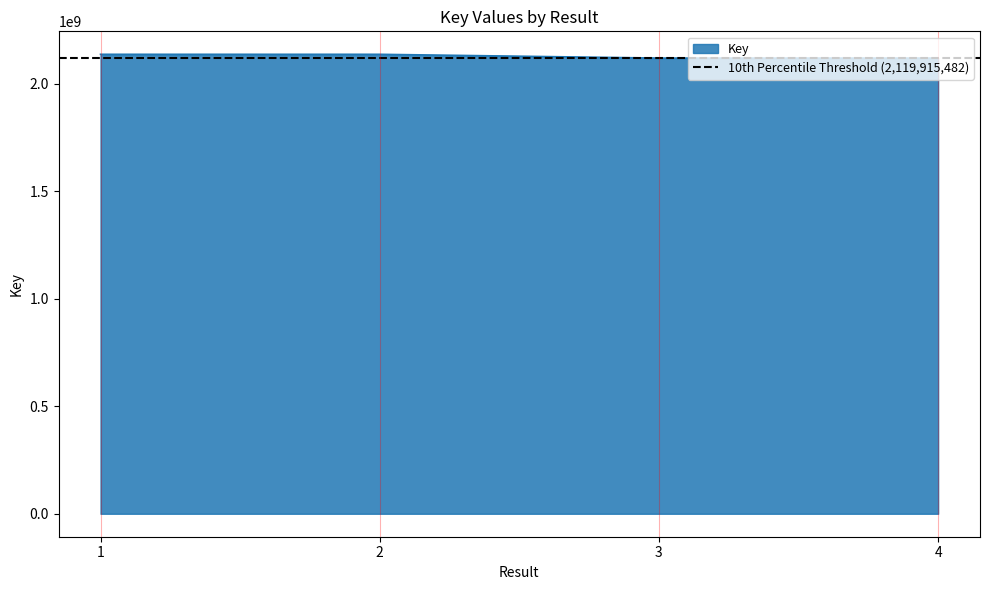

Rank the categories by value from lowest to highest.

4, 3, 1, 2